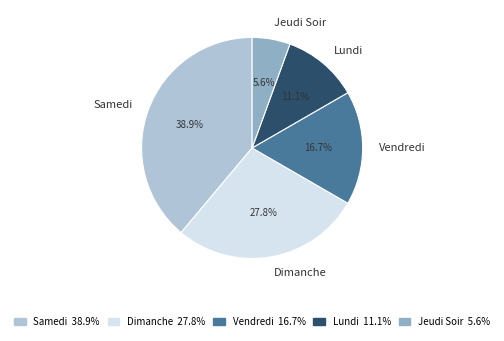

To the nearest percent, what is the average slice percentage?

20%